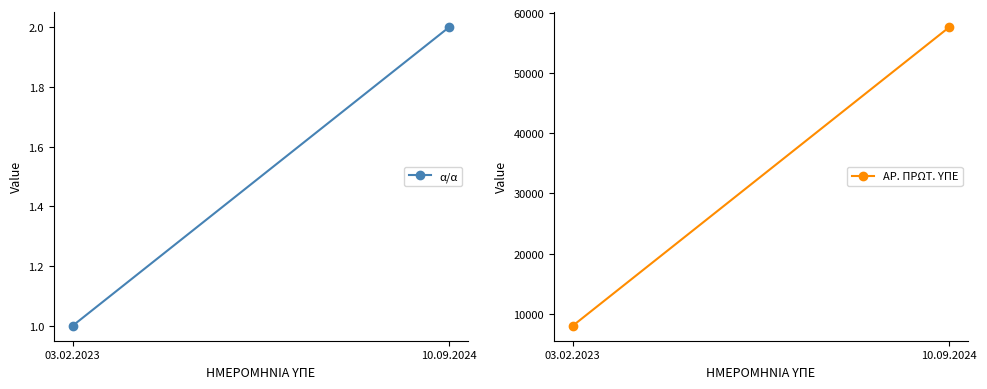

Which series changed the most between 03.02.2023 and 10.09.2024?

ΑΡ. ΠΡΩΤ. ΥΠΕ